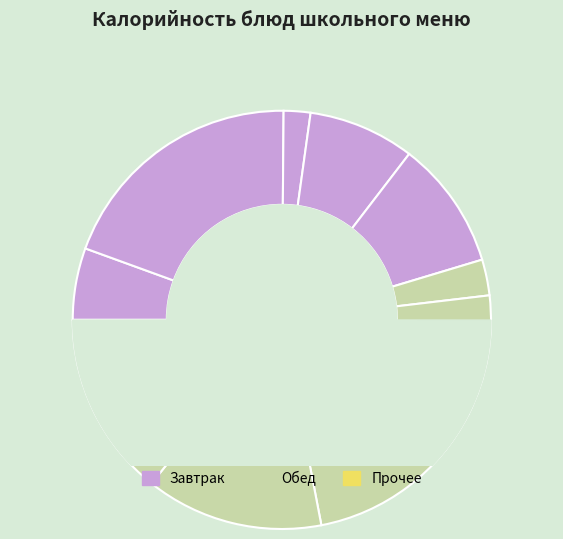

True or false: Кисель accounts for 1% of the total.

False